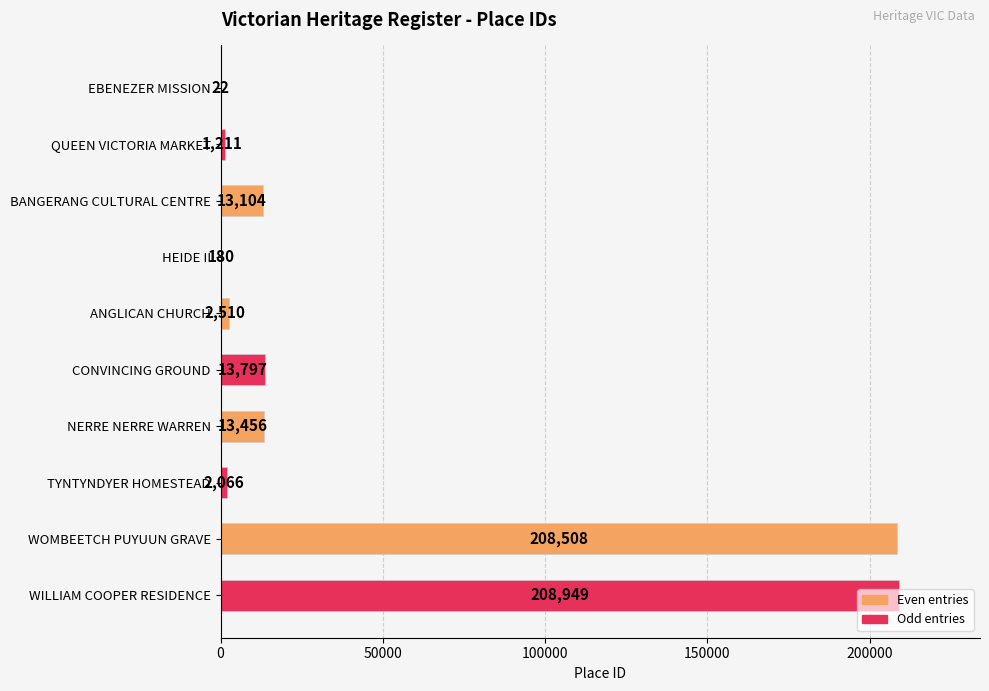

Are the bars horizontal?

Yes